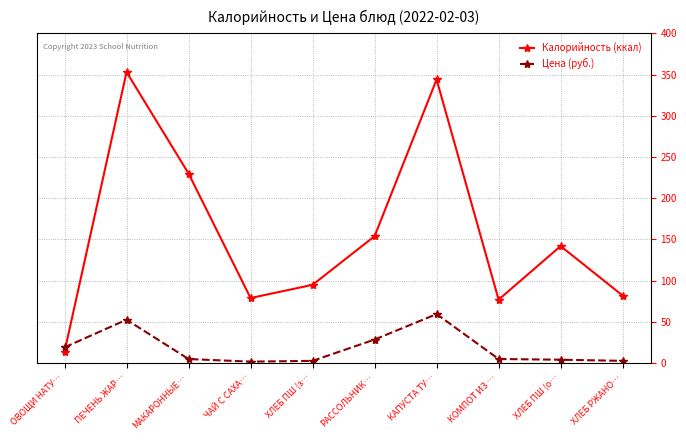

Which series has the largest range (max minus min)?

Калорийность (ккал)